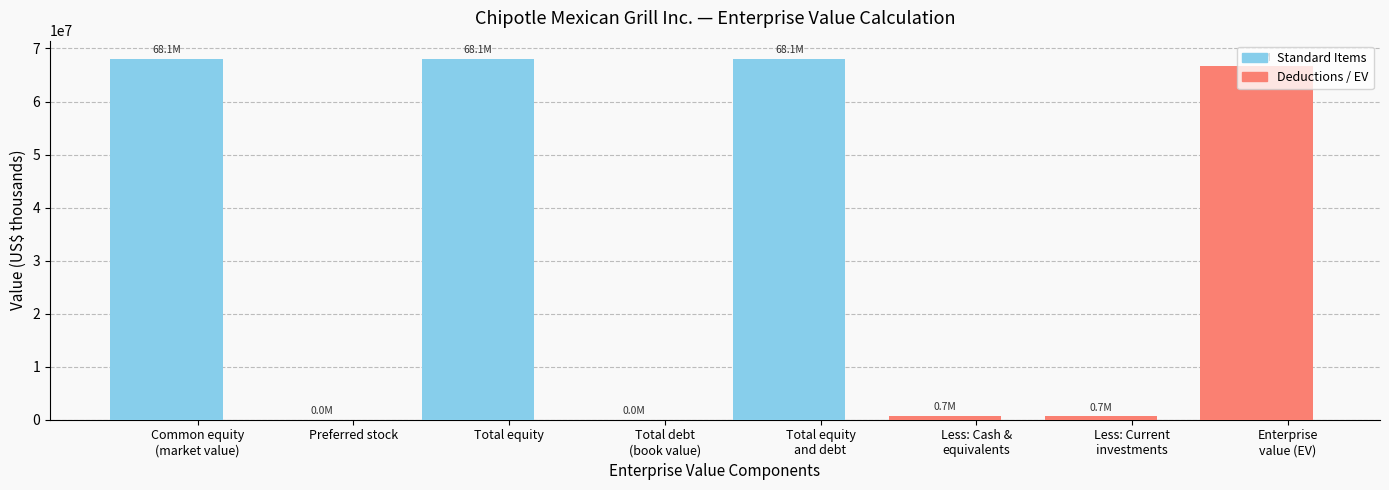

What is the maximum value shown in the chart?

68068829